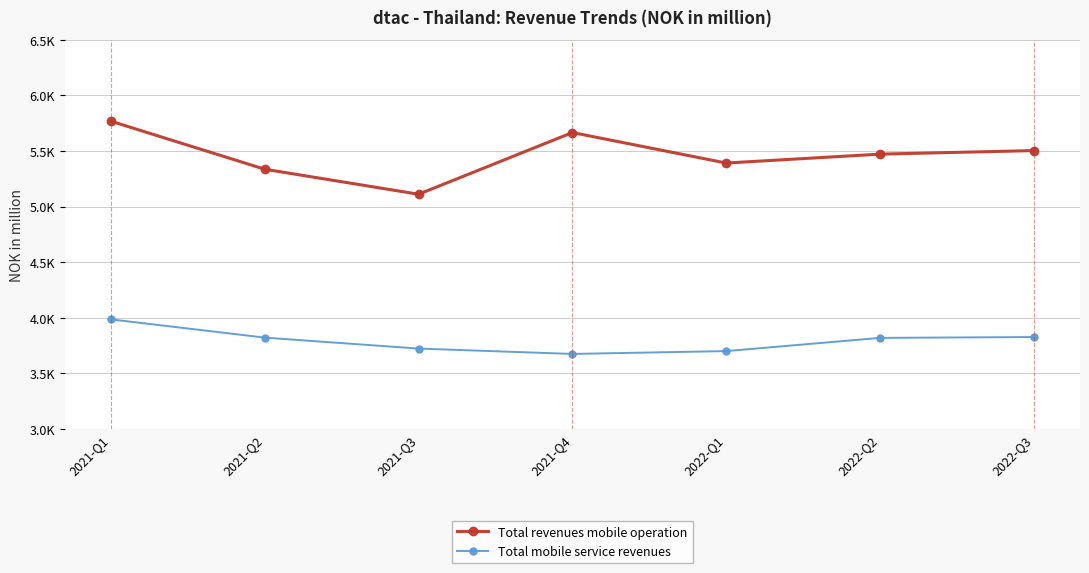

The Total revenues mobile operation series shows 2856.5 at 2021-Q1. True or false?

False